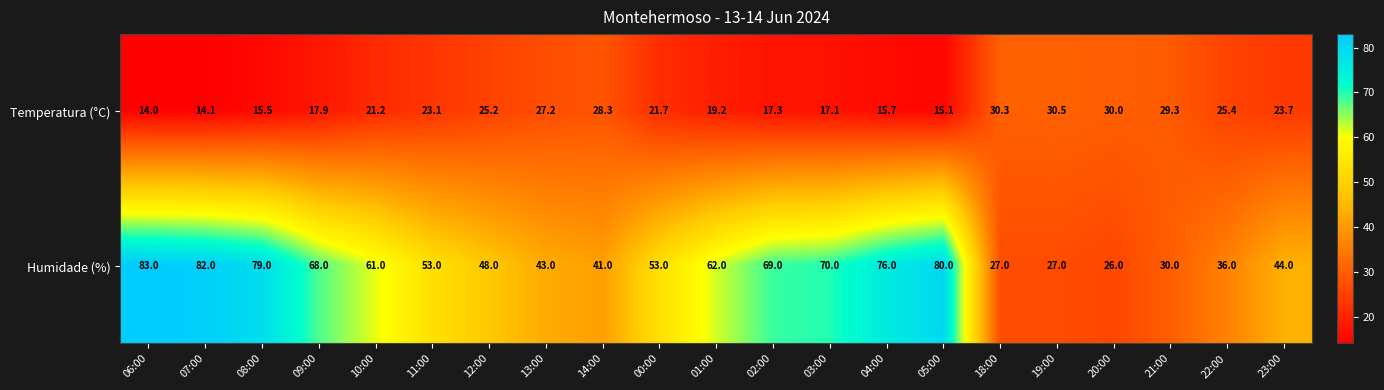

What is the difference between the second highest and minimum values in the Temperatura (°C) series?

16.3